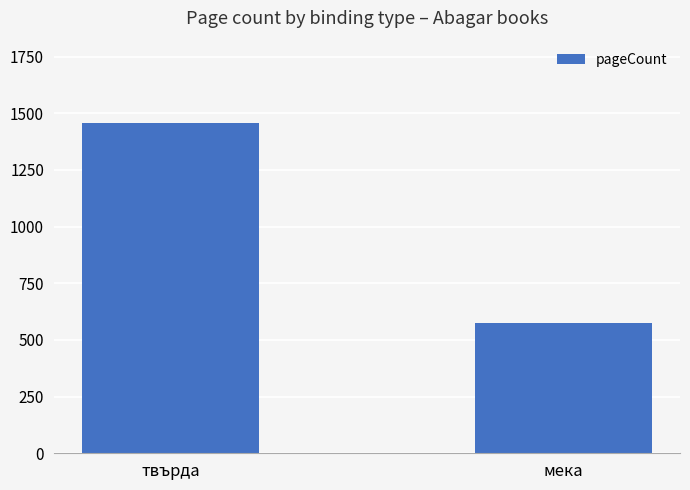

What is the ratio of the value at мека to the value at твърда?

0.4